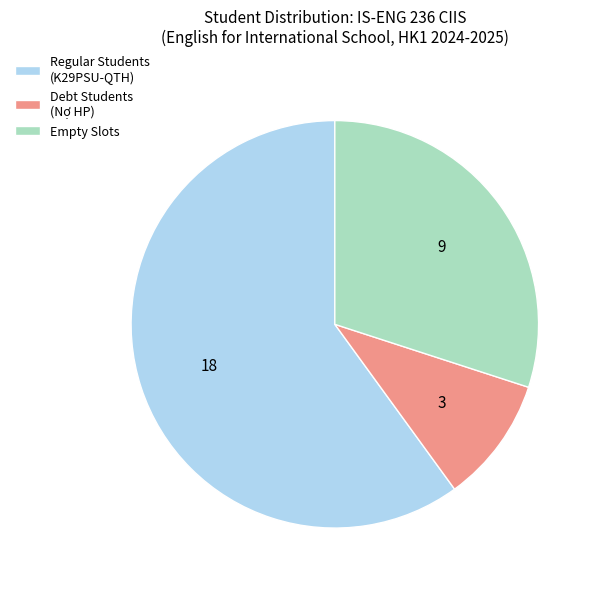

Do Regular Students (K29PSU-QTH) and Debt Students (Nợ HP) together represent more than half of the pie?

Yes